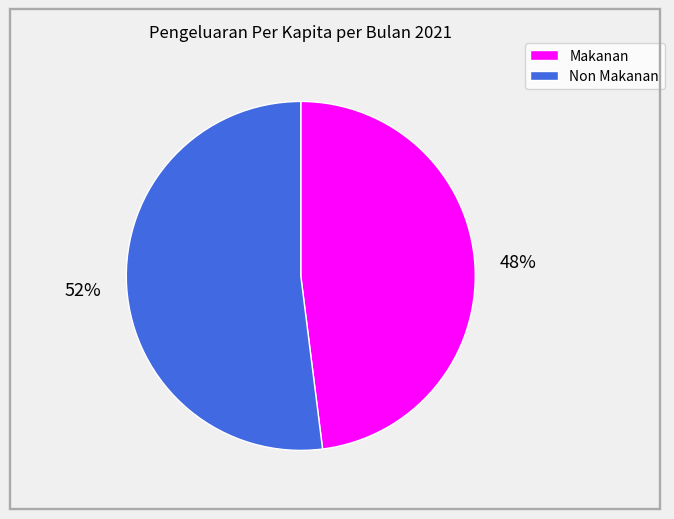

Approximately how many times larger is the value at Makanan compared to Non Makanan?

0.9